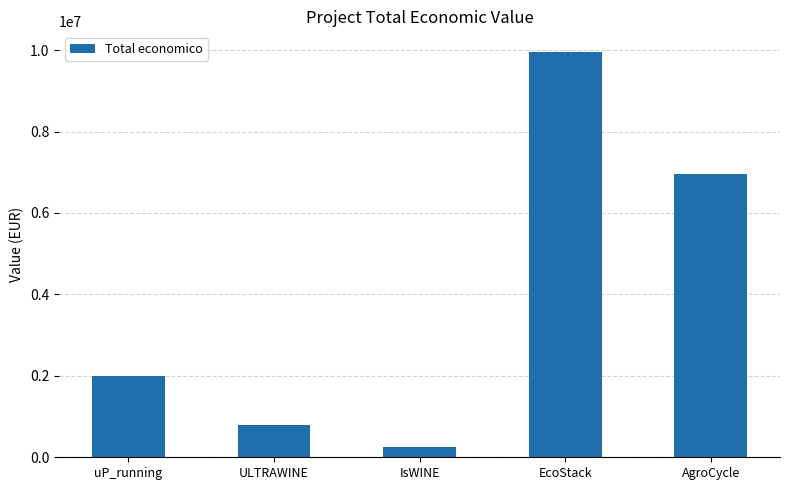

Which has a higher value, AgroCycle or ULTRAWINE?

AgroCycle